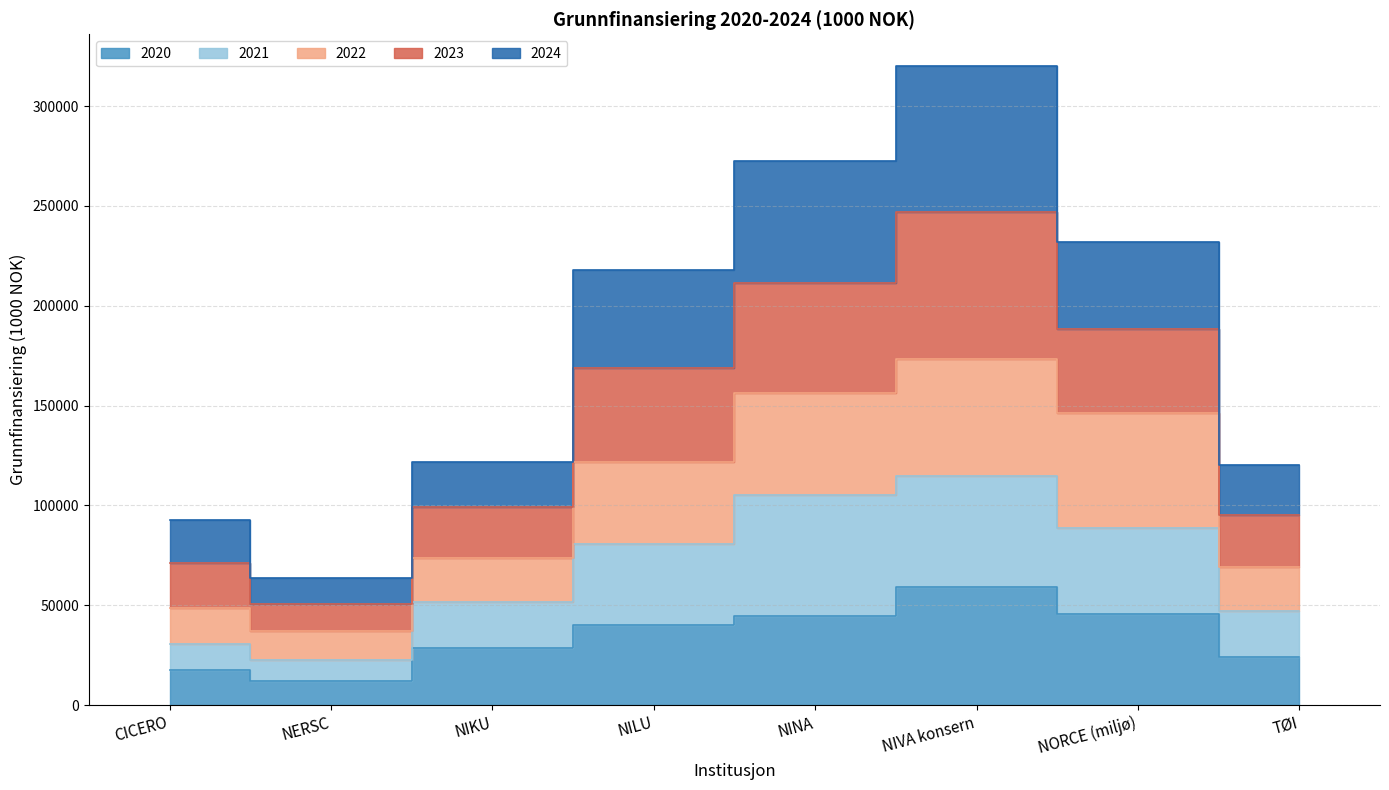

At which category does the chart reach its peak across all series?

NIVA konsern